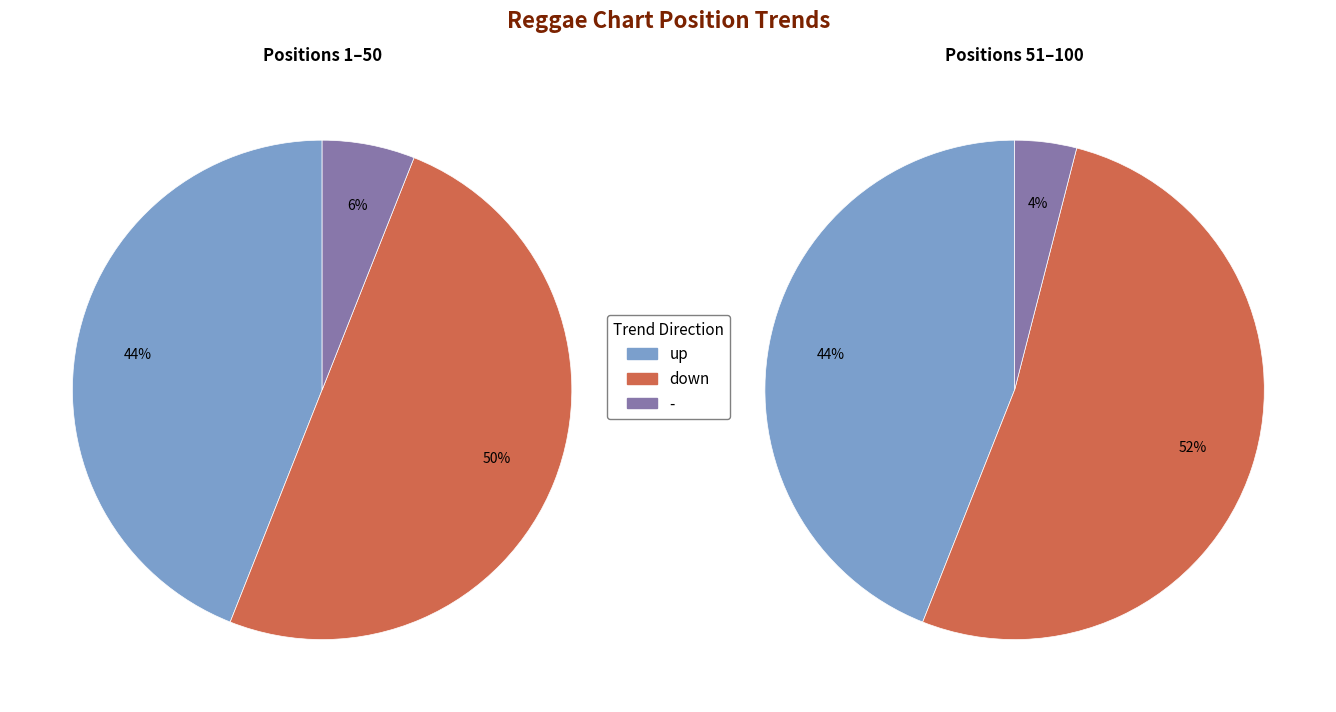

Which slice represents more than half of the pie?

down